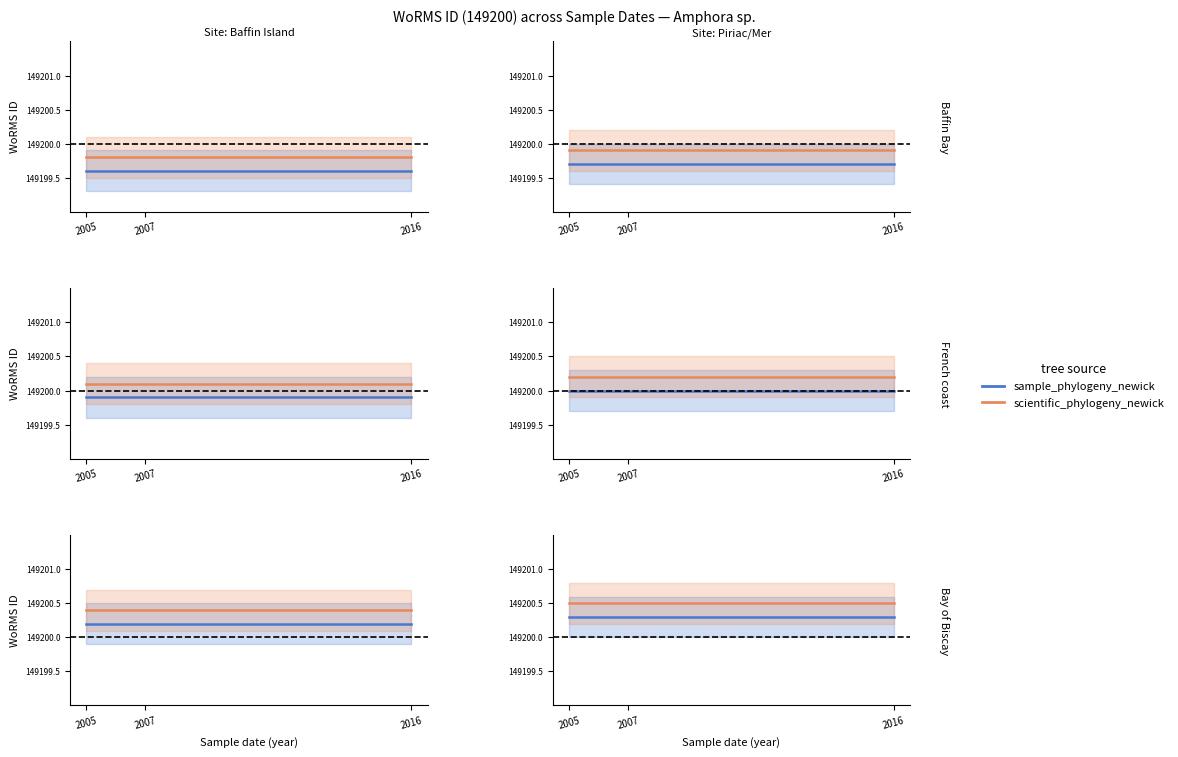

List the labels in order of sample_phylogeny_newick value, smallest first.

2005, 2007, 2016